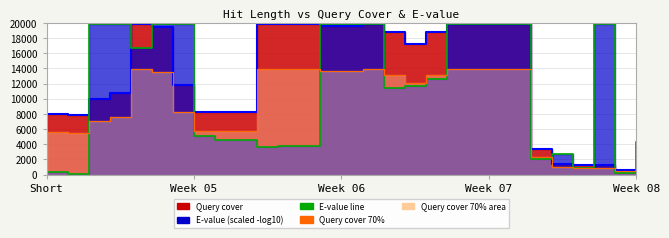

In E-value line, how many points are lower than both neighbors (excluding endpoints)?

8